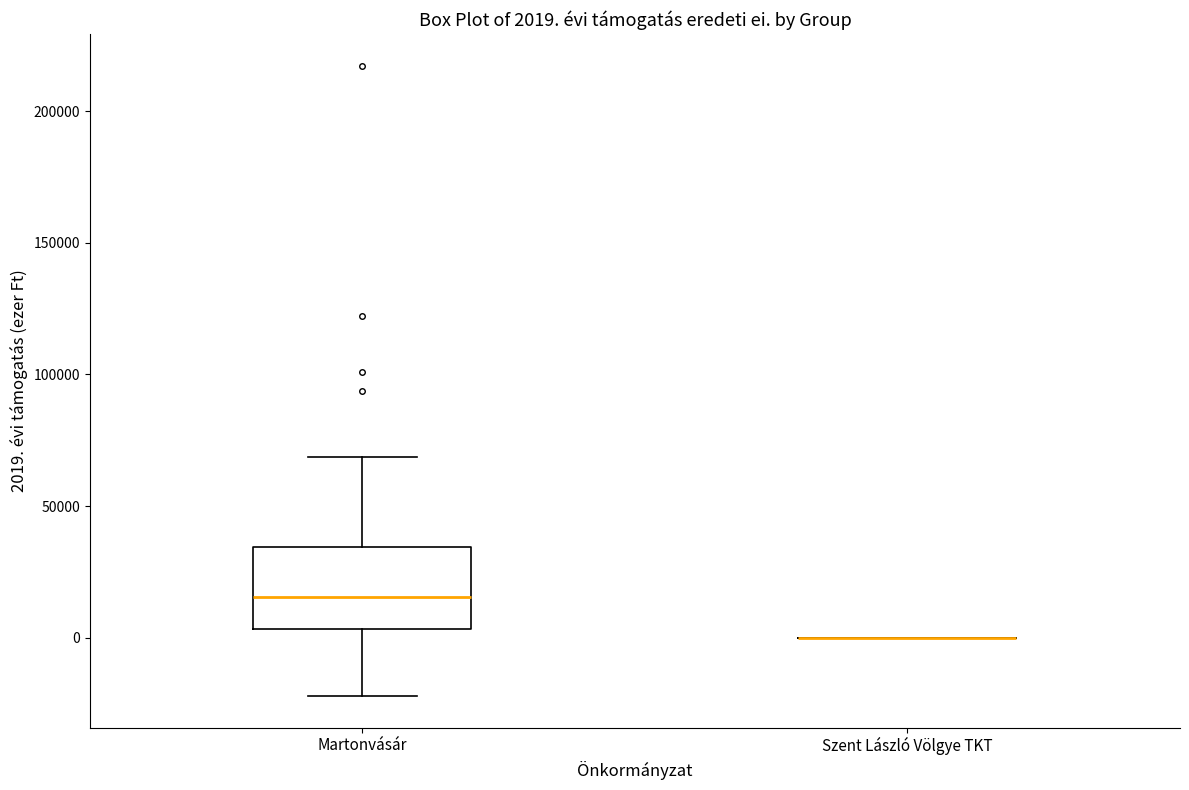

Comparing the boxes themselves (not the whiskers), which one is the tallest?

Martonvásár